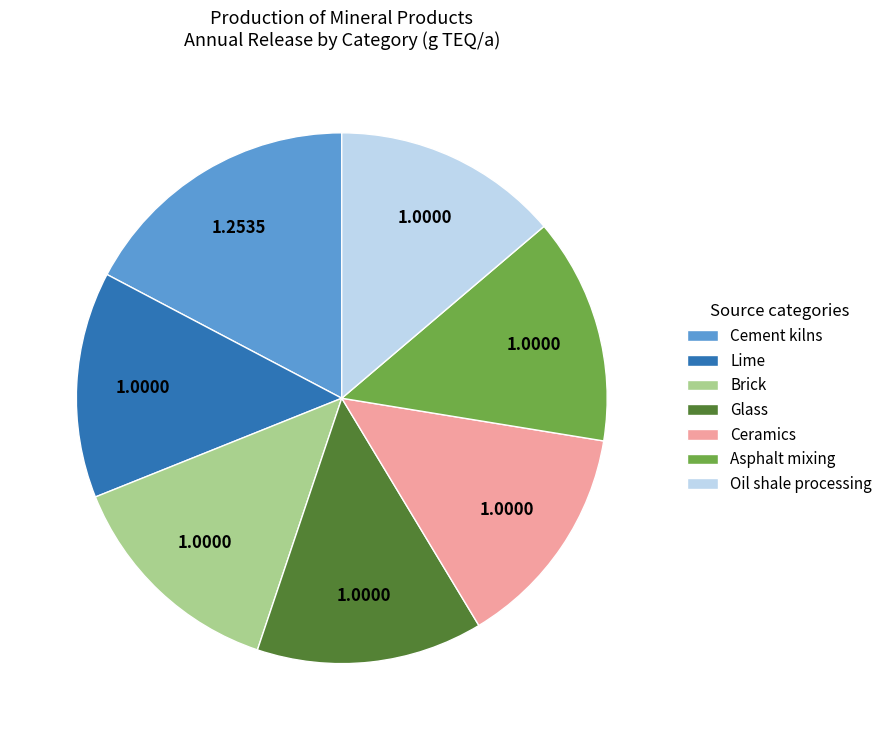

Is the sum of Ceramics and Cement kilns greater than half?

No